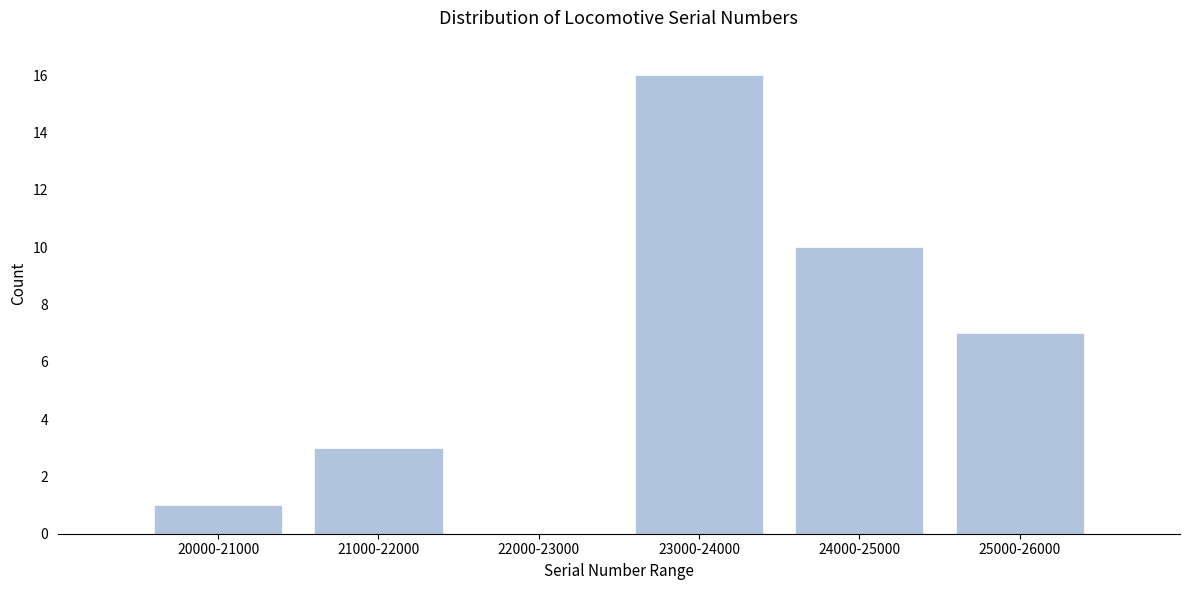

Reading left to right, what are all the values shown in this chart?

20000-21000=1	21000-22000=3	22000-23000=0	23000-24000=16	24000-25000=10	25000-26000=7